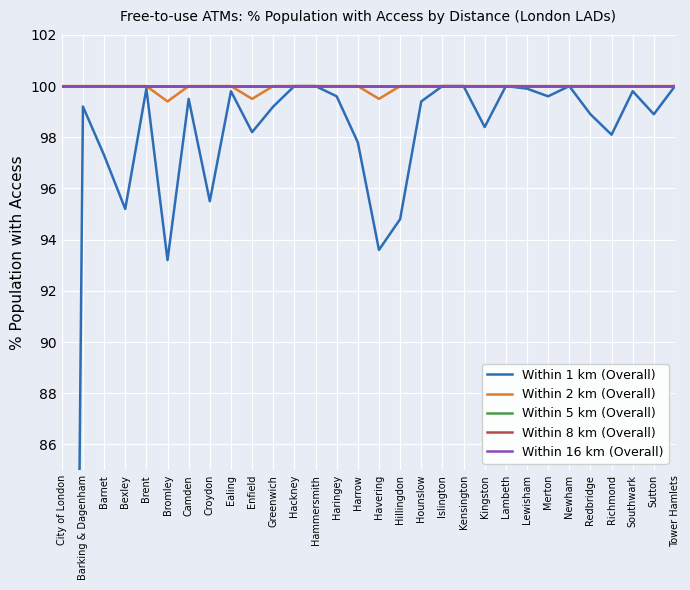

Rank the categories by Within 16 km (Overall) value from lowest to highest.

City of London, Barking & Dagenham, Barnet, Bexley, Brent, Bromley, Camden, Croydon, Ealing, Enfield, Greenwich, Hackney, Hammersmith, Haringey, Harrow, Havering, Hillingdon, Hounslow, Islington, Kensington, Kingston, Lambeth, Lewisham, Merton, Newham, Redbridge, Richmond, Southwark, Sutton, Tower Hamlets